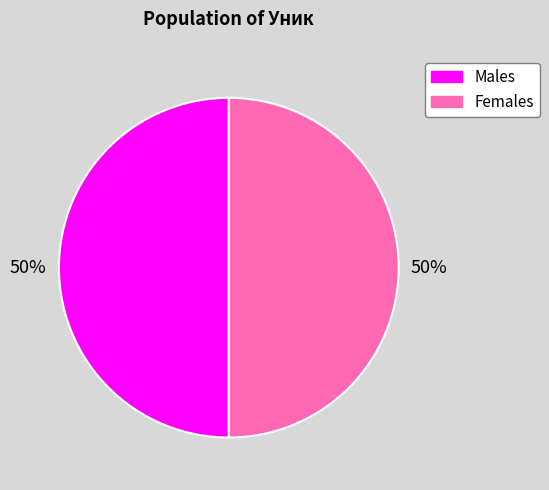

To the nearest percent, what is the average slice percentage?

50%